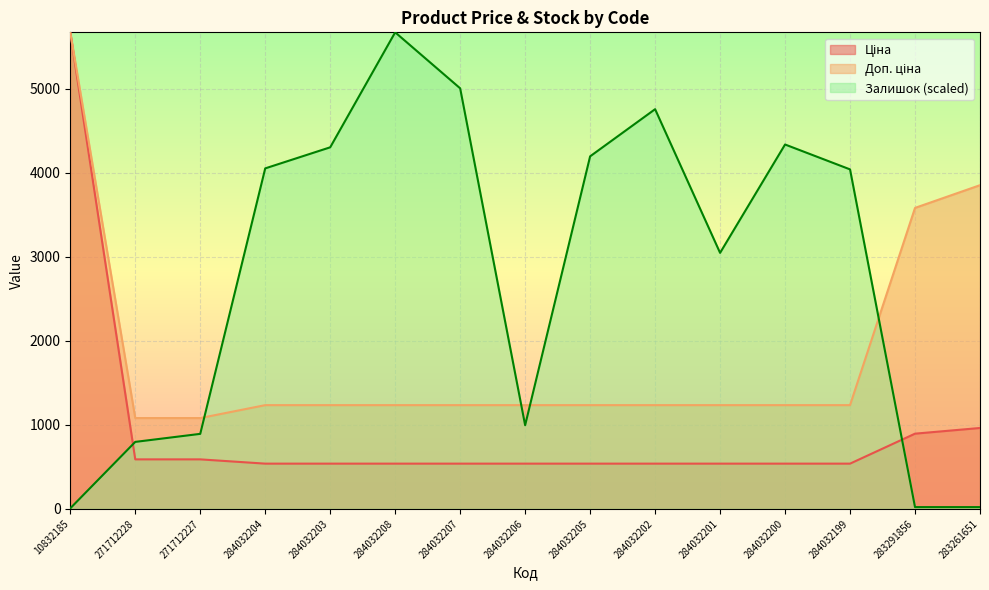

What is the value of the Доп. ціна point at the 14th from the left?

3583.6